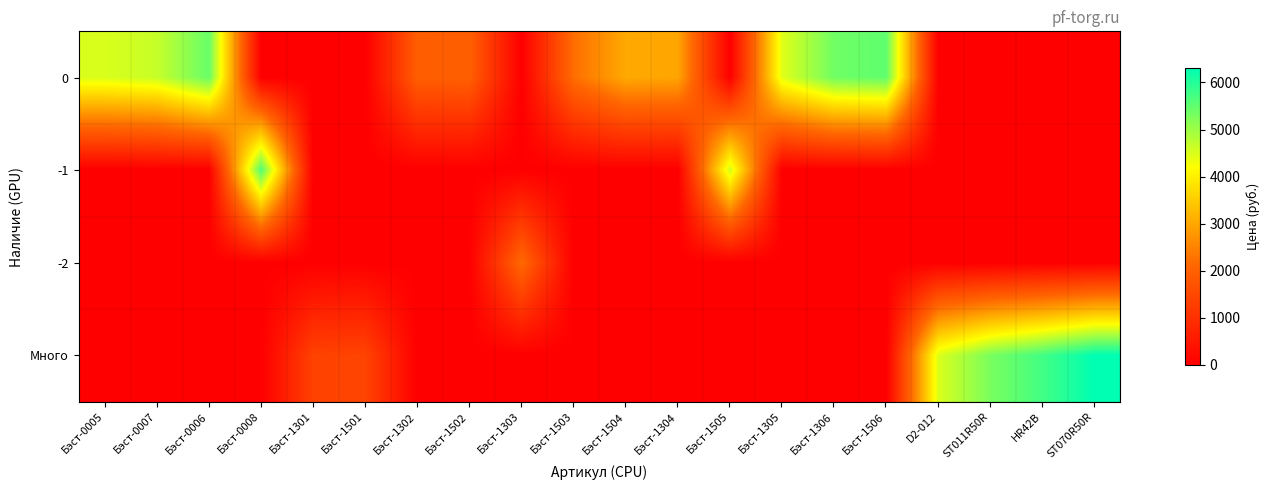

Reading left to right, extract all data points from this chart.

0: Бэст-0005=4515	Бэст-0007=4665	Бэст-0006=5440	Бэст-0008=0	Бэст-1301=0	Бэст-1501=0	Бэст-1302=1935	Бэст-1502=1965	Бэст-1303=0	Бэст-1503=2220	Бэст-1504=3030	Бэст-1304=2970	Бэст-1505=0	Бэст-1305=4455	Бэст-1306=5380	Бэст-1506=5500	D2-012=0	ST011R50R=0	HR42B=0	ST070R50R=0
-1: Бэст-0005=0	Бэст-0007=0	Бэст-0006=0	Бэст-0008=5625	Бэст-1301=0	Бэст-1501=0	Бэст-1302=0	Бэст-1502=0	Бэст-1303=0	Бэст-1503=0	Бэст-1504=0	Бэст-1304=0	Бэст-1505=4575	Бэст-1305=0	Бэст-1306=0	Бэст-1506=0	D2-012=0	ST011R50R=0	HR42B=0	ST070R50R=0
-2: Бэст-0005=0	Бэст-0007=0	Бэст-0006=0	Бэст-0008=0	Бэст-1301=0	Бэст-1501=0	Бэст-1302=0	Бэст-1502=0	Бэст-1303=2160	Бэст-1503=0	Бэст-1504=0	Бэст-1304=0	Бэст-1505=0	Бэст-1305=0	Бэст-1306=0	Бэст-1506=0	D2-012=0	ST011R50R=0	HR42B=0	ST070R50R=0
Много: Бэст-0005=0	Бэст-0007=0	Бэст-0006=0	Бэст-0008=0	Бэст-1301=1365	Бэст-1501=1395	Бэст-1302=0	Бэст-1502=0	Бэст-1303=0	Бэст-1503=0	Бэст-1504=0	Бэст-1304=0	Бэст-1505=0	Бэст-1305=0	Бэст-1306=0	Бэст-1506=0	D2-012=4500	ST011R50R=5300	HR42B=5750	ST070R50R=6300